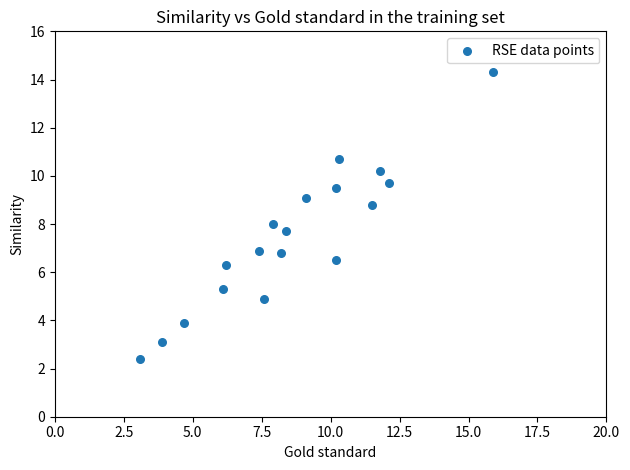

What is the range of X values (max minus min)?

12.8